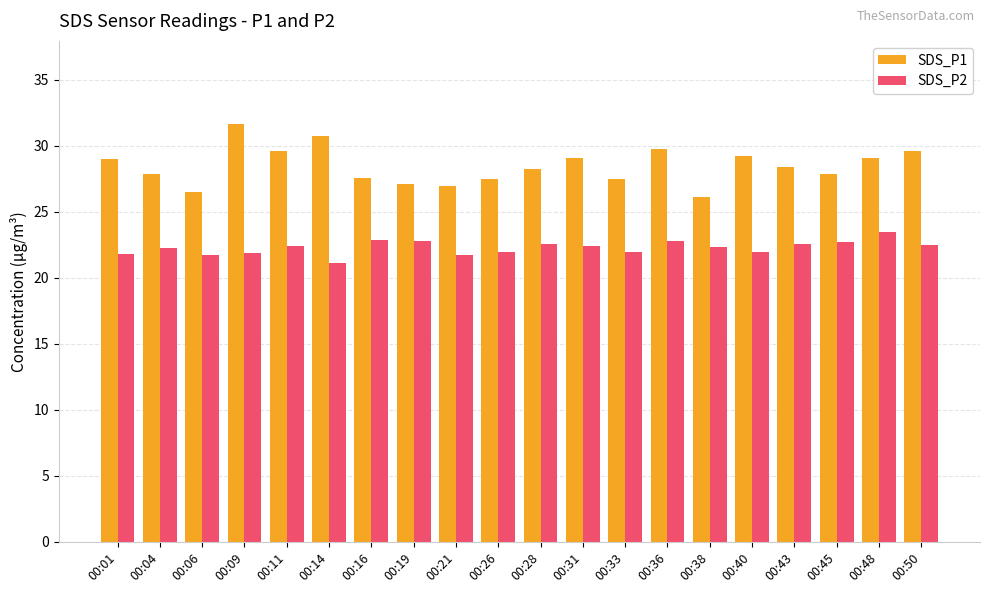

Which category has the highest value across all series?

00:09